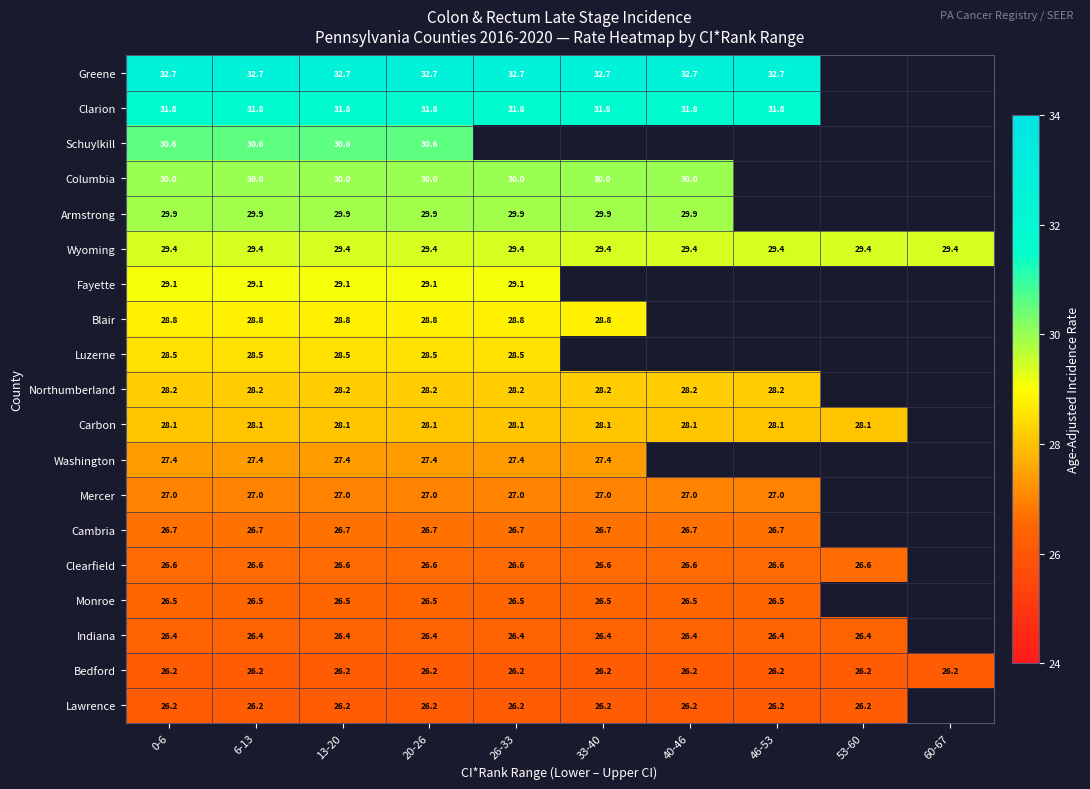

What is the sum of the Clearfield values at 0-6 and 46-53?

53.2